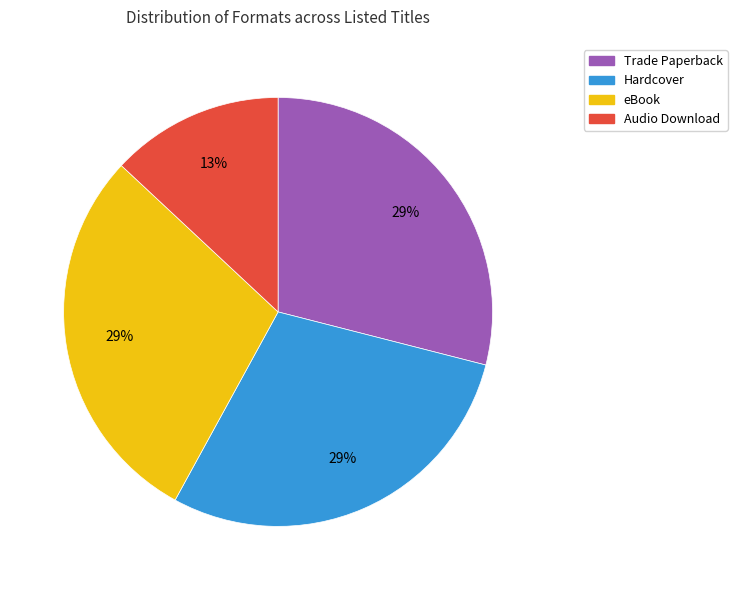

Count the number of slices in the pie.

4